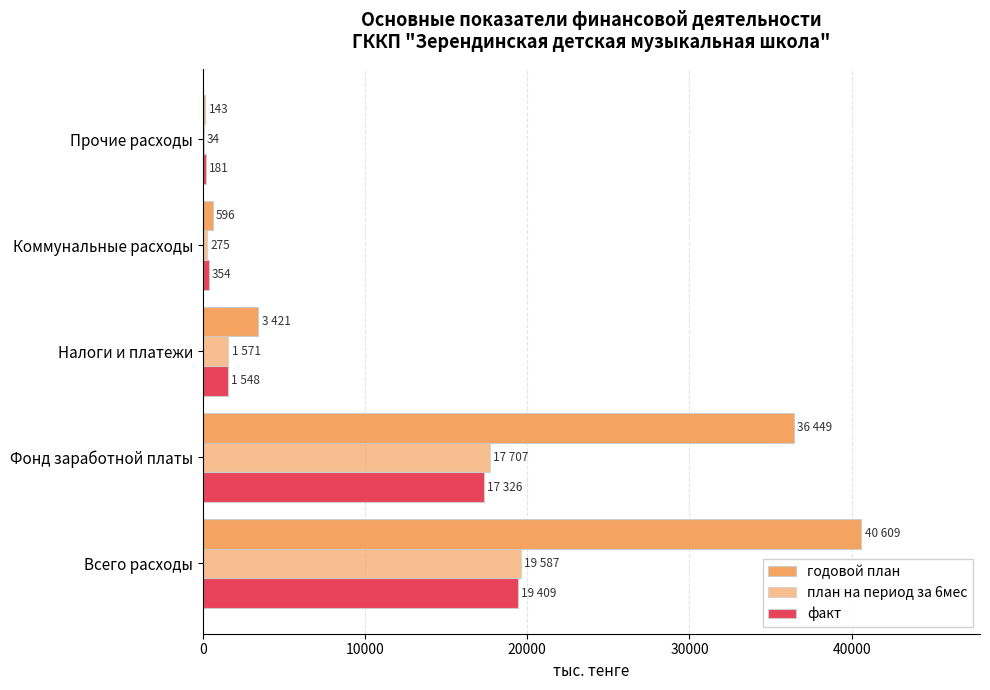

How many categories are shown in the chart?

5